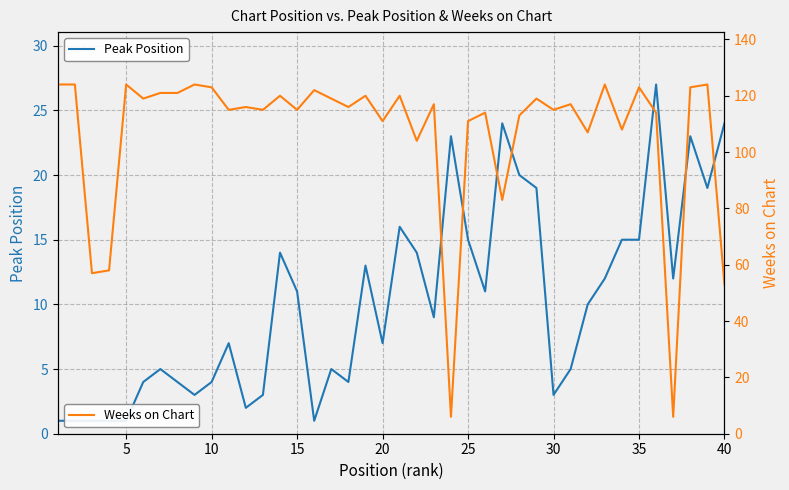

In Weeks on Chart, how many points are higher than both neighbors (excluding endpoints)?

14